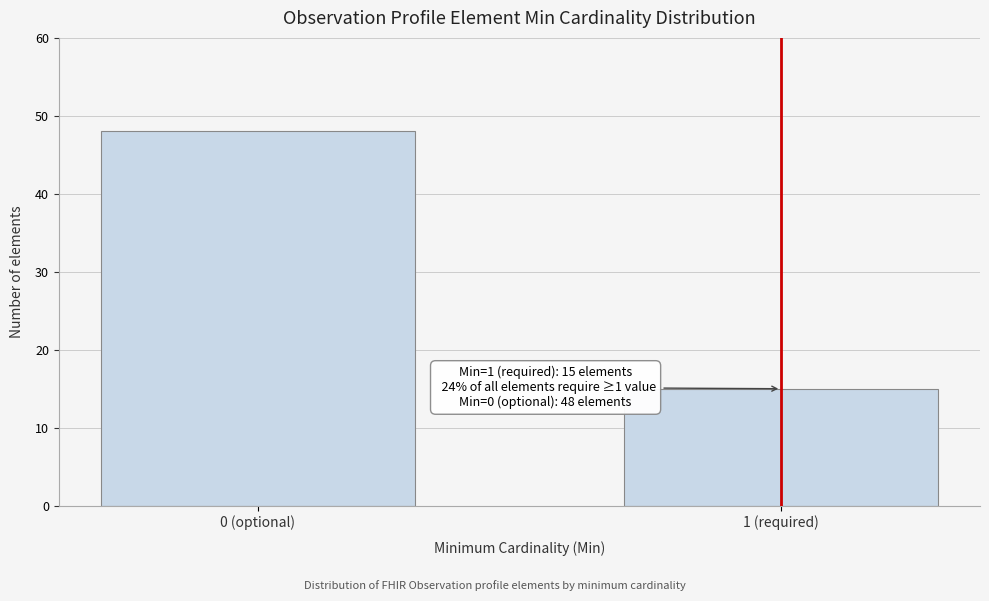

Reading left to right, extract all data points from this chart.

48	15